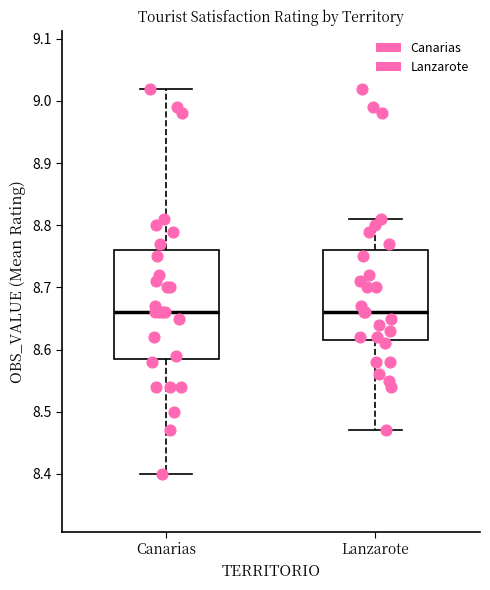

Reading left to right, transcribe this box plot: for each box, give where its median line is, the range the box spans, and where its two whiskers end, as read against the y-axis. The values are not printed on the chart, so give them approximately, as read against the axis.

Canarias: median 8.66, box 8.59 to 8.76, whiskers 8.40 to 9.02
Lanzarote: median 8.66, box 8.62 to 8.76, whiskers 8.47 to 8.81